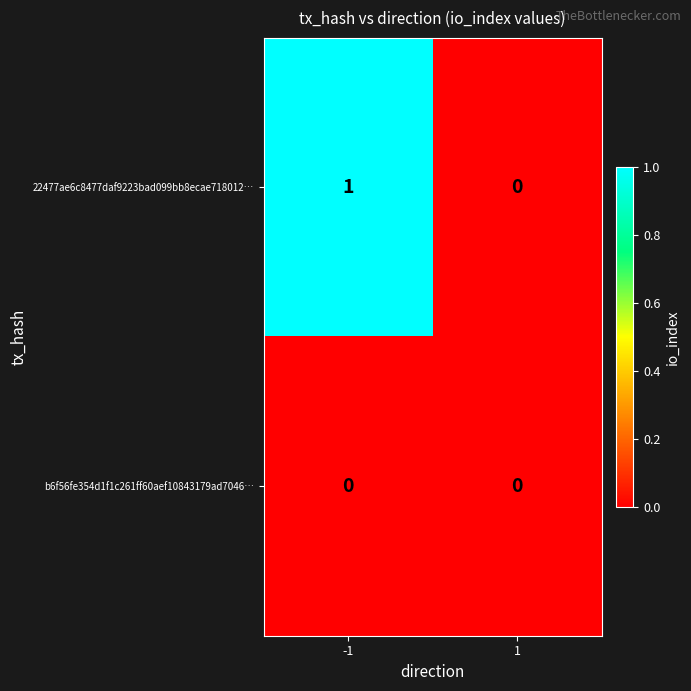

The 22477ae6c8477daf9223bad099bb8ecae718012… series shows 1 at -1. True or false?

True